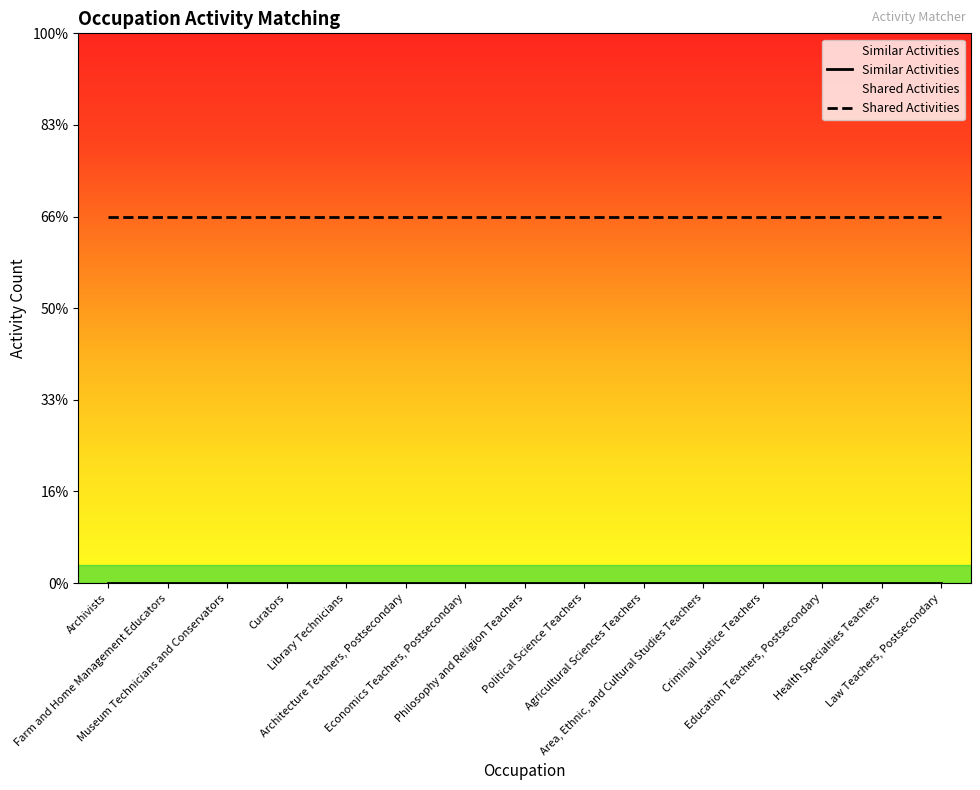

What position from the right is Political Science Teachers?

7